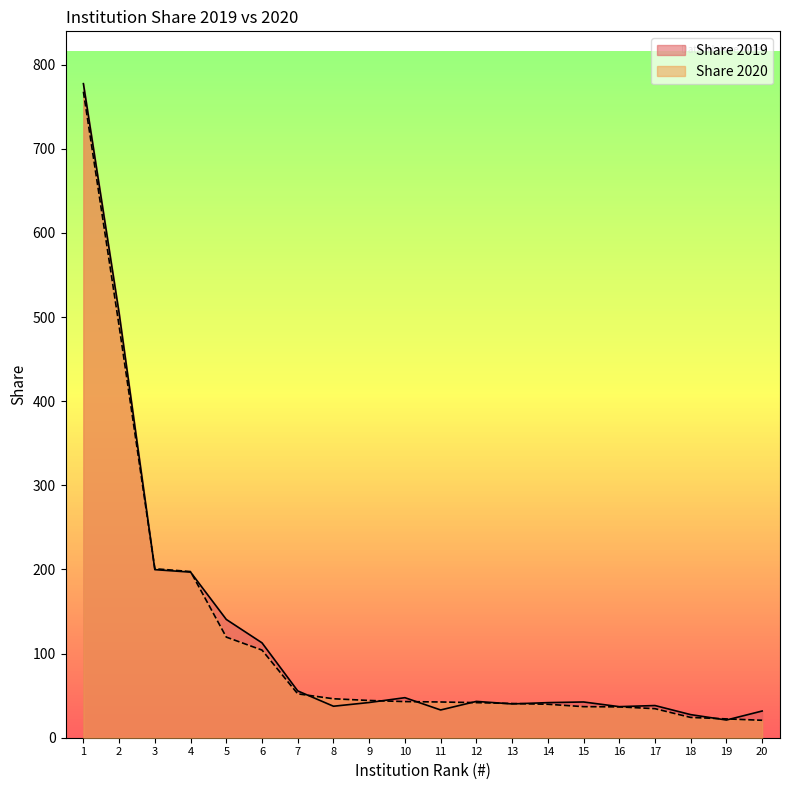

Does the chart display data point markers on the line(s)?

No